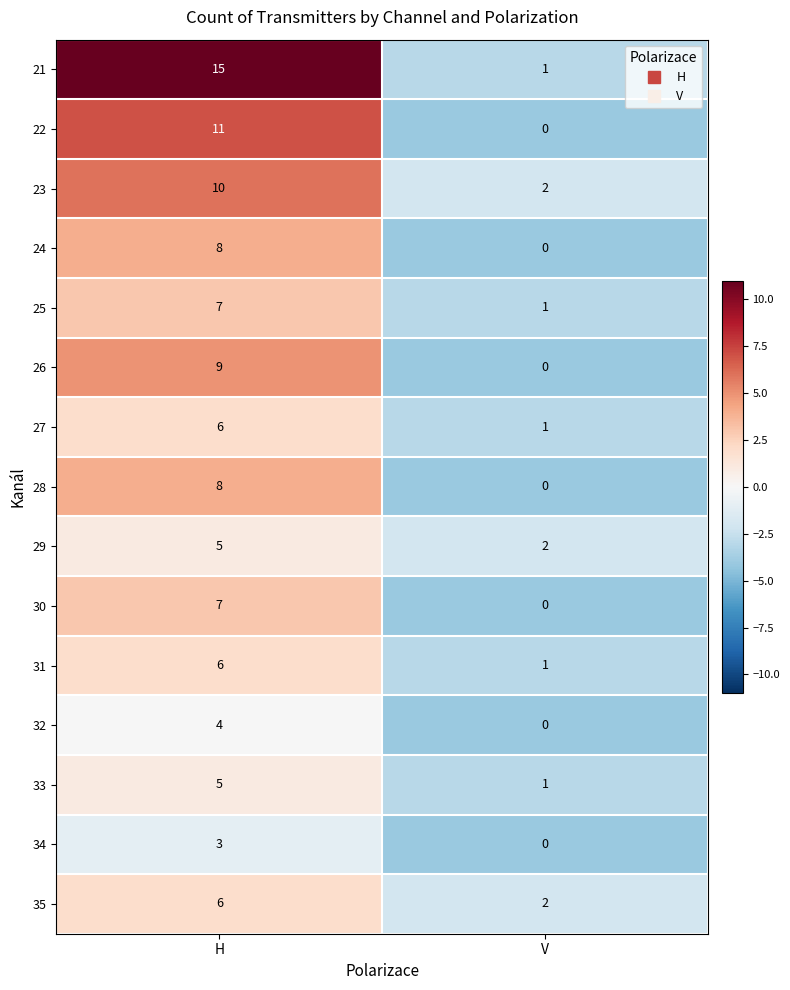

At which category does the chart reach its peak across all series?

H